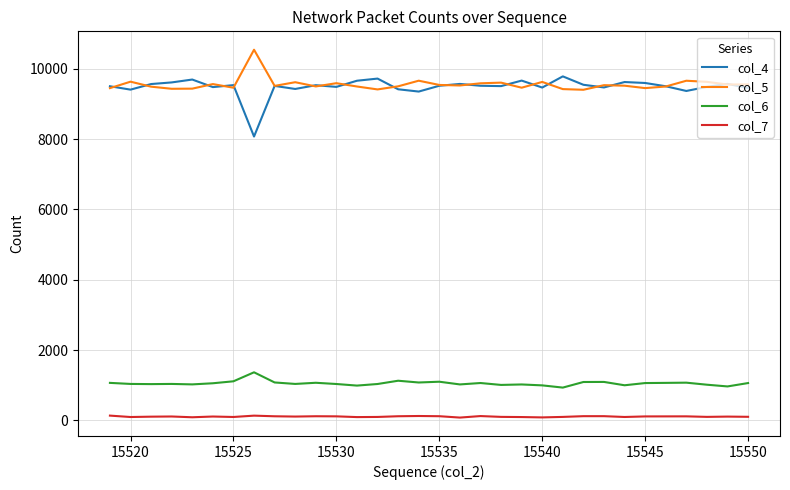

Which series has the largest range (max minus min)?

col_4